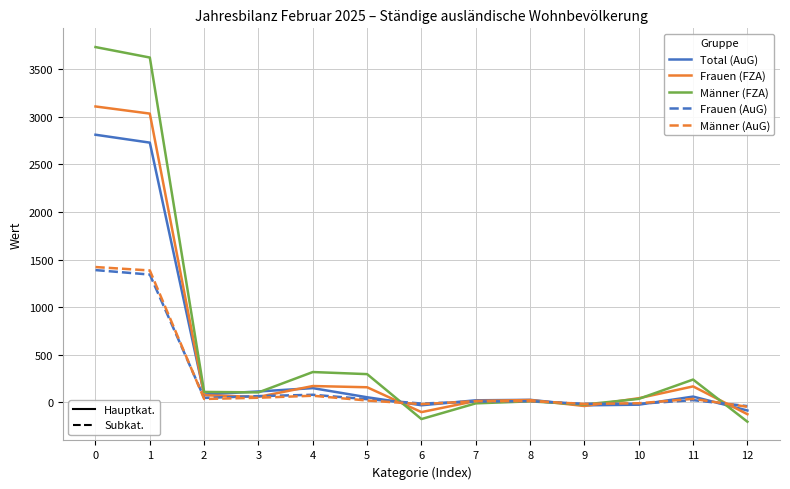

What is the maximum value shown in the chart?

3733